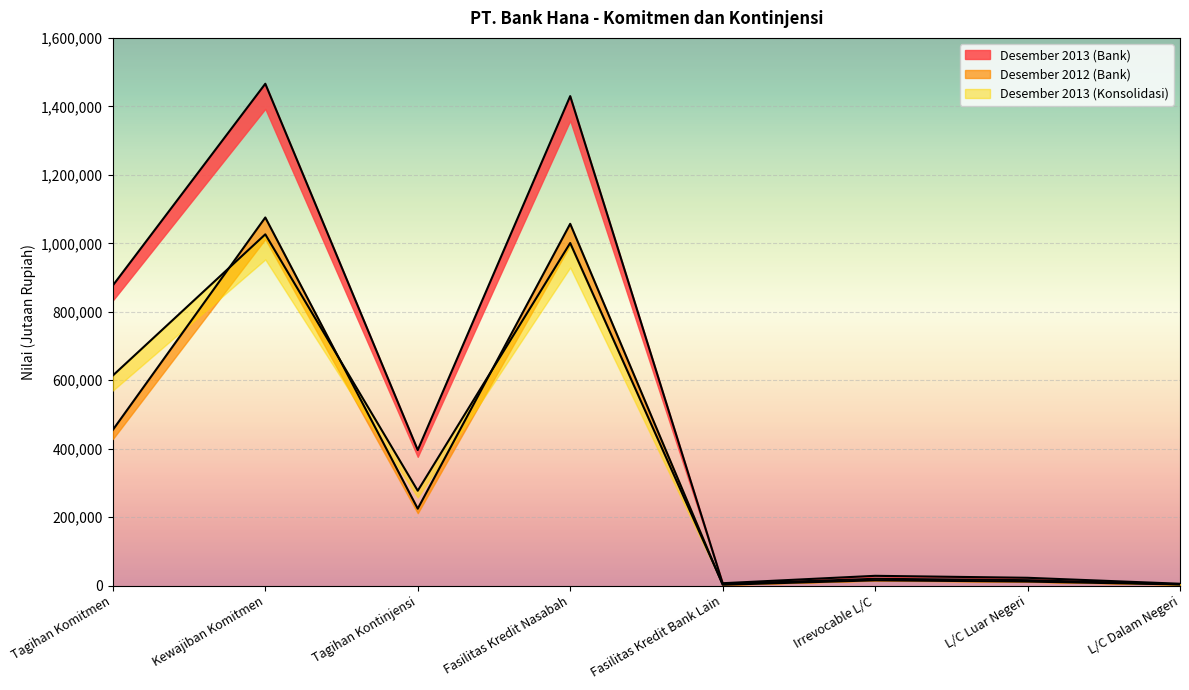

Which category has the lowest value across all series?

Fasilitas Kredit Bank Lain